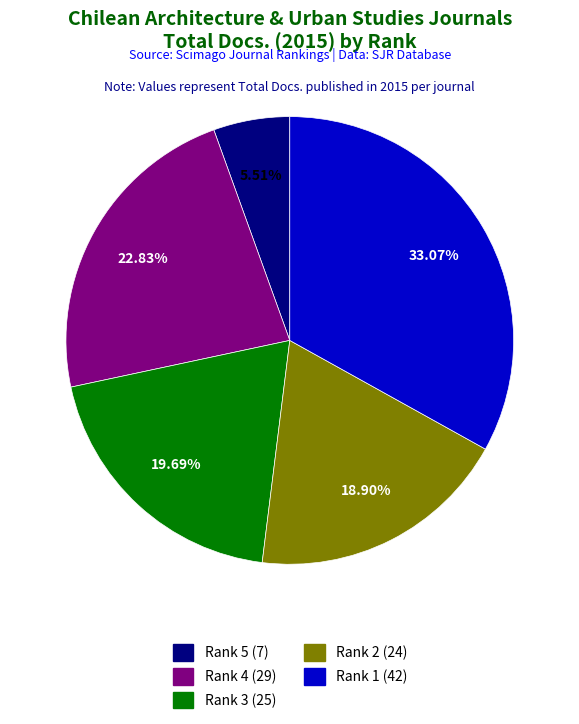

Does any single category account for the majority?

No